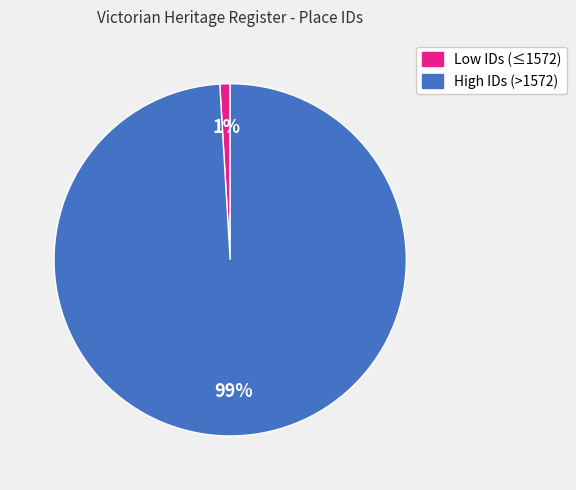

Is there any slice that represents more than half of the pie?

Yes